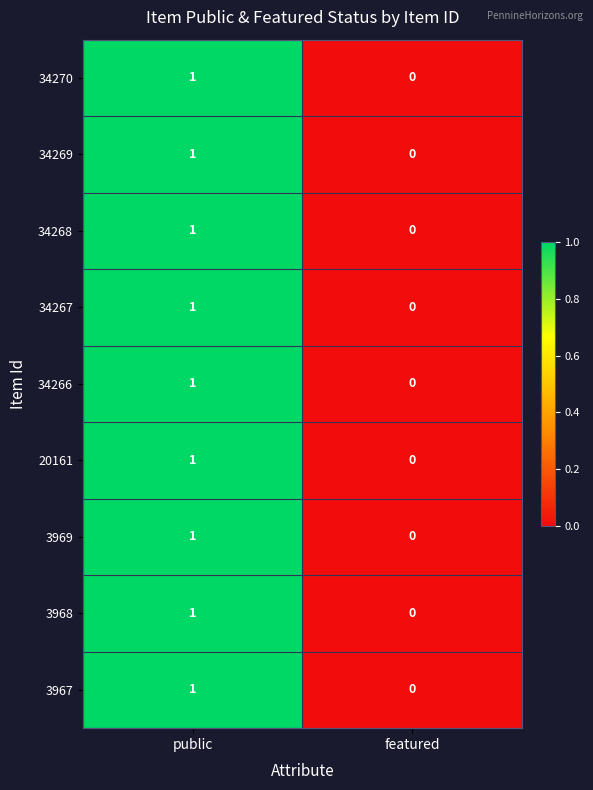

Count the number of data series in this chart.

9